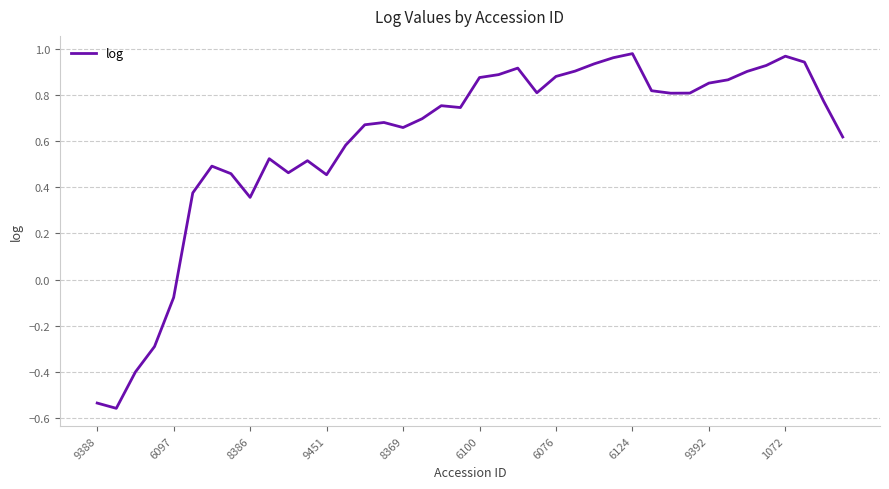

Count the number of data series in this chart.

1